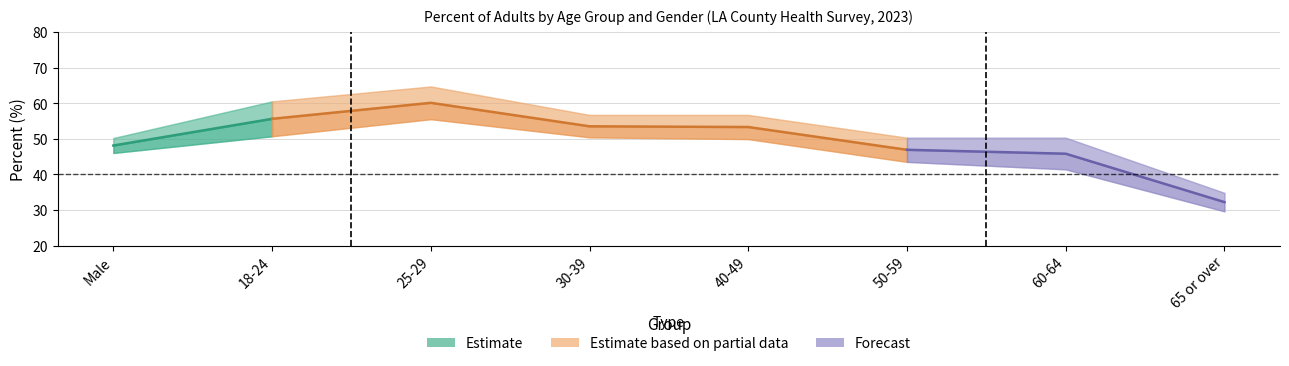

Reading left to right, list all the values displayed in this chart.

lower_ci: Male=46.0	18-24=50.7	25-29=55.5	30-39=50.4	40-49=49.9	50-59=43.5	60-64=41.4	65 or over=29.6
percent: Male=48.1	18-24=55.6	25-29=60.1	30-39=53.5	40-49=53.3	50-59=46.9	60-64=45.8	65 or over=32.2
upper_ci: Male=50.2	18-24=60.5	25-29=64.7	30-39=56.7	40-49=56.7	50-59=50.3	60-64=50.3	65 or over=34.8